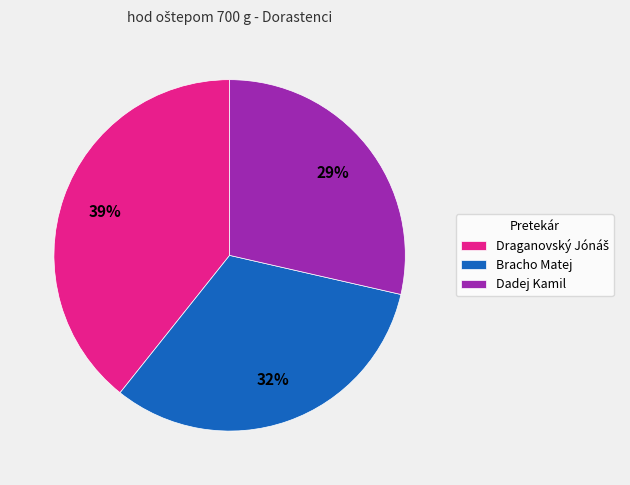

The Bracho Matej slice represents 47% of the pie. True or false?

False